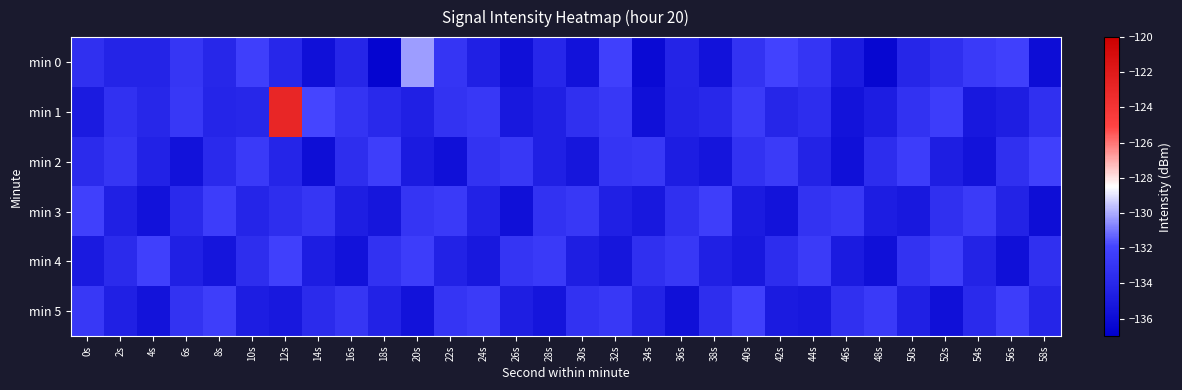

Count the number of categories in the chart.

30